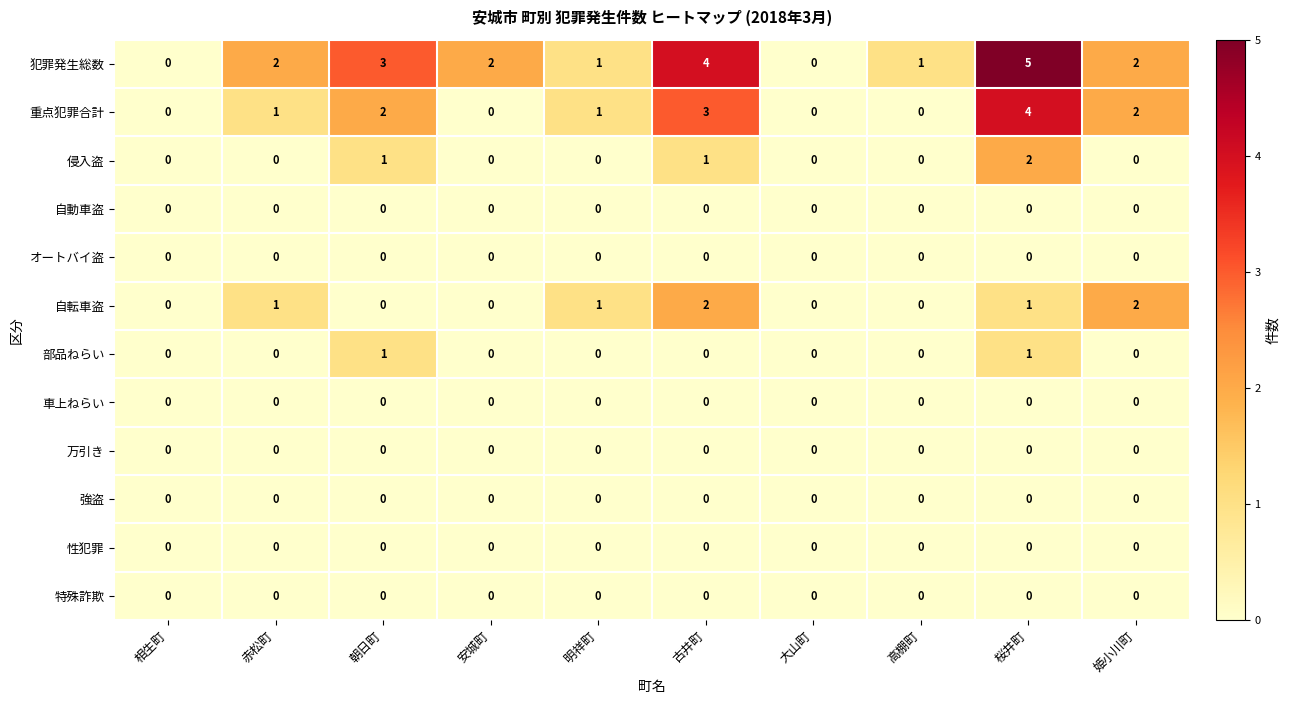

What is the maximum value shown in the chart?

5